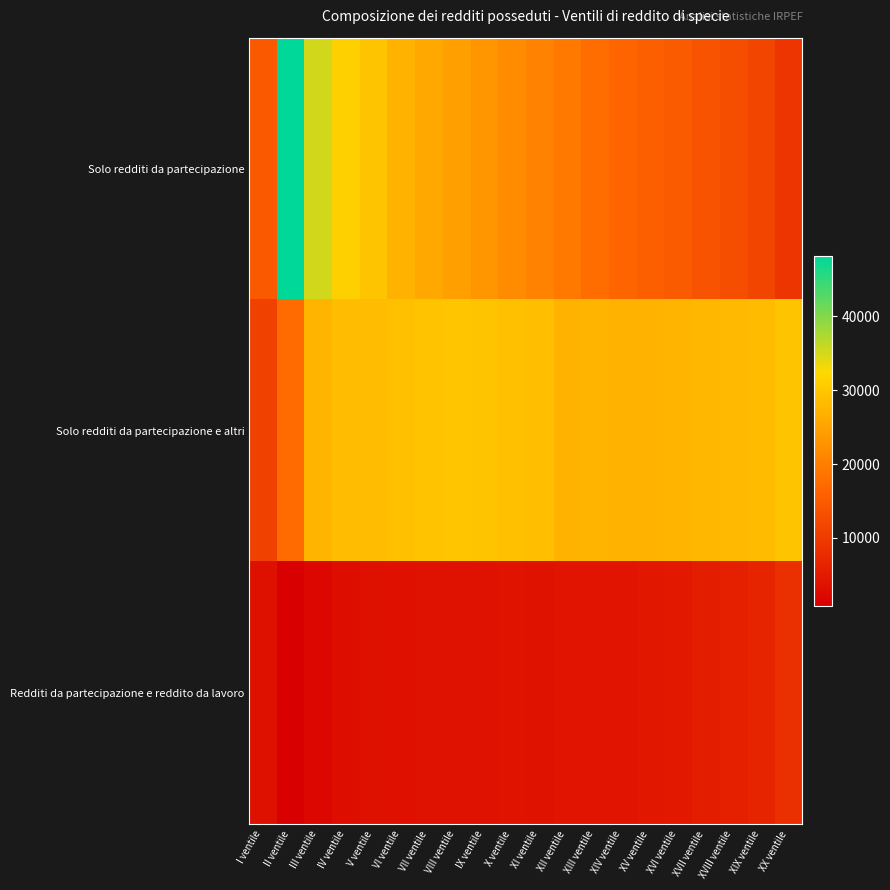

Which series has the widest spread of values?

Solo redditi da partecipazione